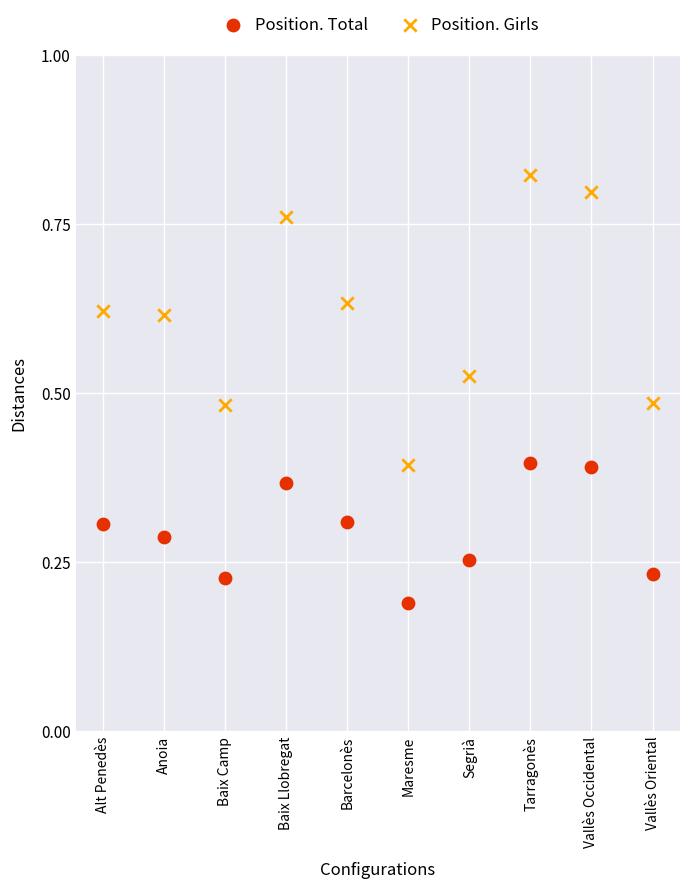

Which series reaches the maximum Y coordinate?

Position. Girls